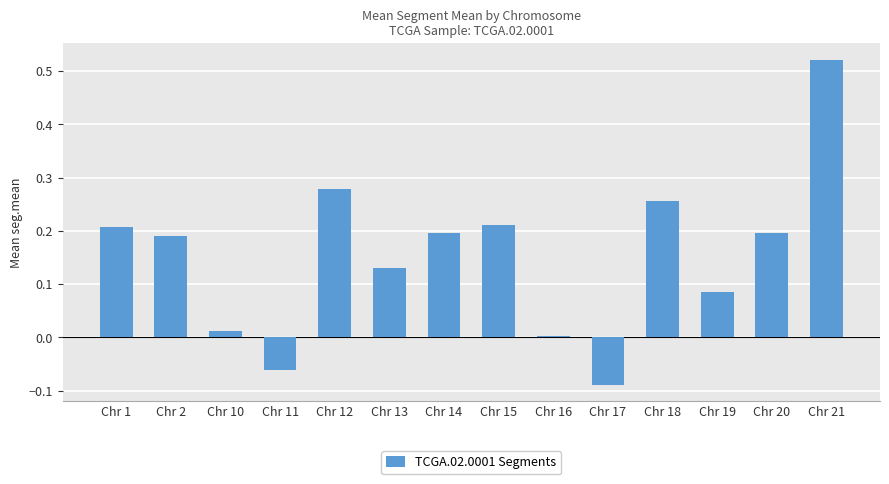

Which category has the highest value across all series?

Chr 21